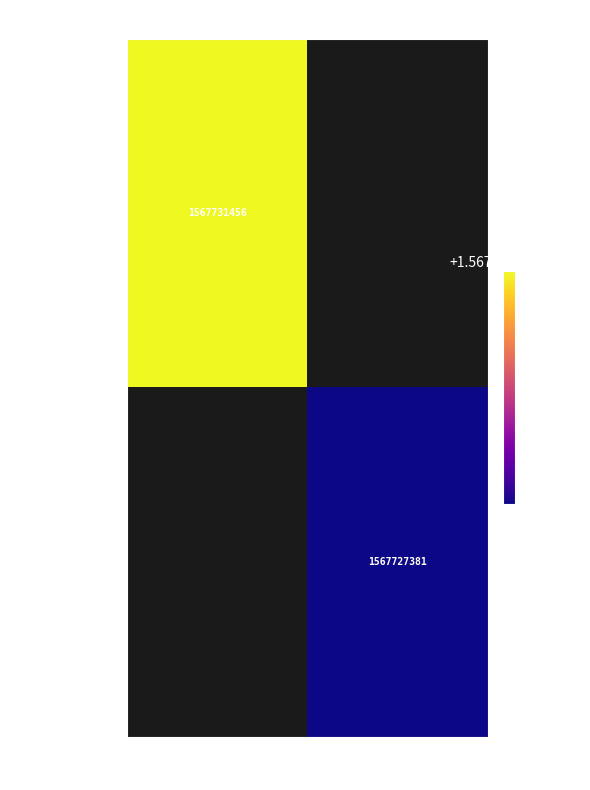

What is the maximum value shown in the chart?

1567731456.0